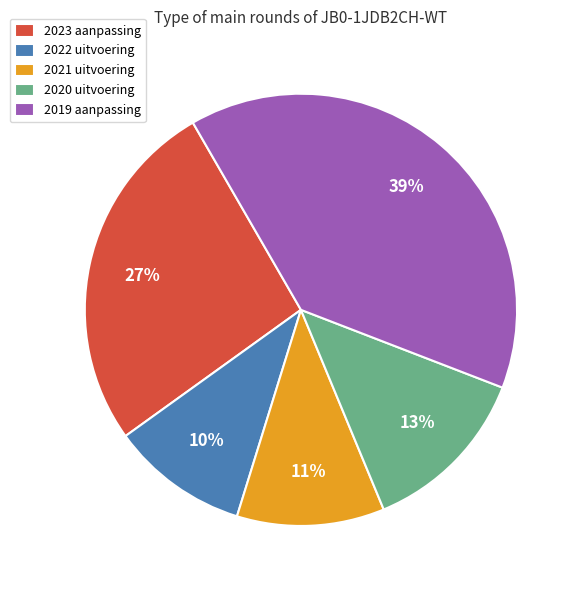

Rank the categories by value from lowest to highest.

2022 uitvoering, 2021 uitvoering, 2020 uitvoering, 2023 aanpassing, 2019 aanpassing